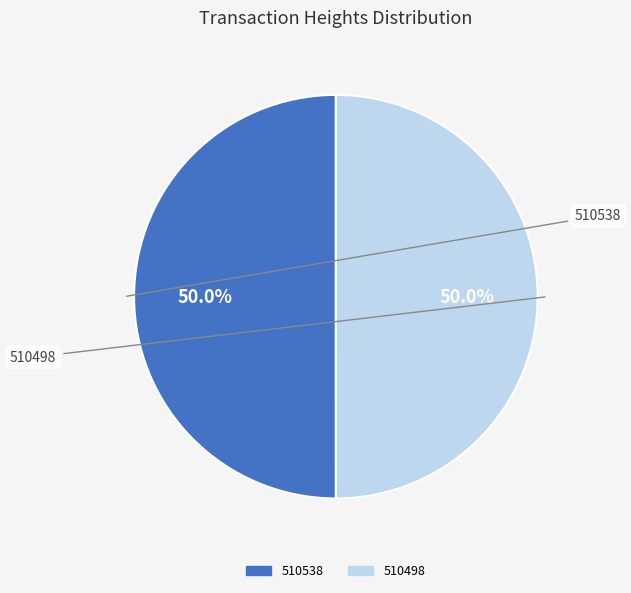

How many slices are in this pie chart?

2